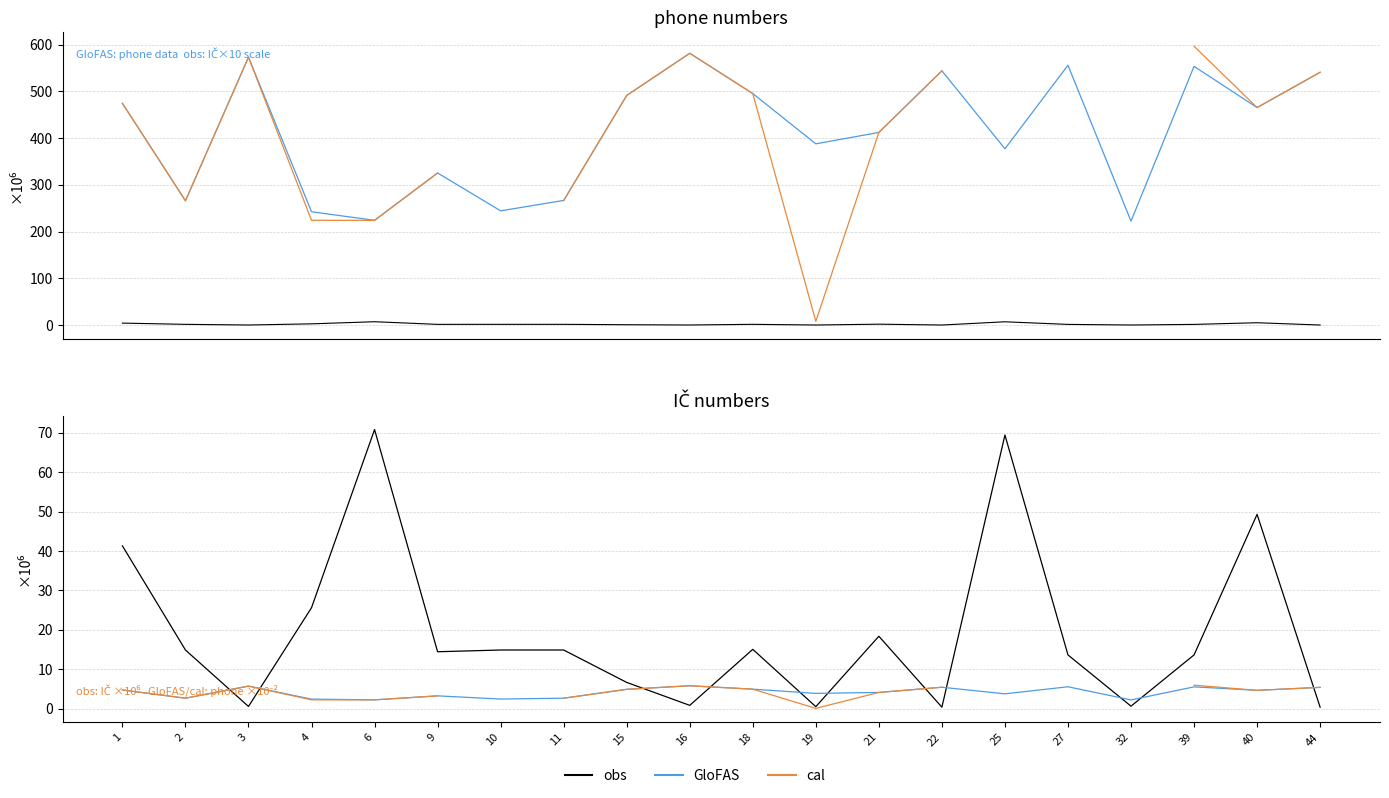

What is the difference between the obs values at 19 and 6?

70.3